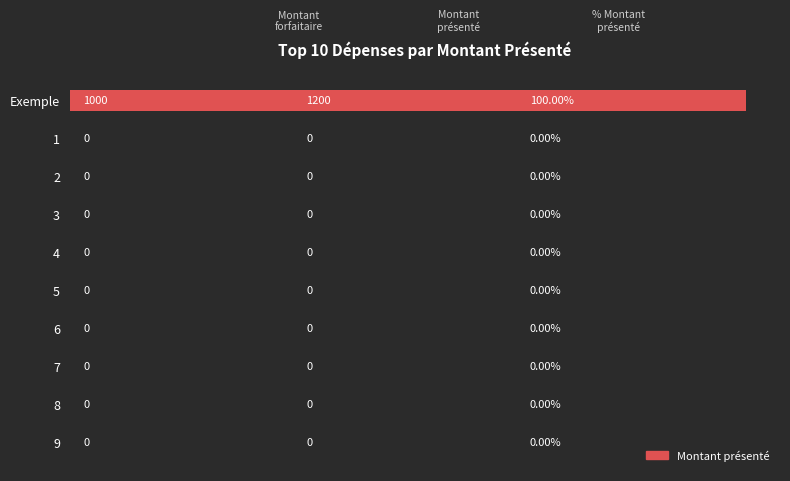

What is the maximum value shown in the chart?

1200